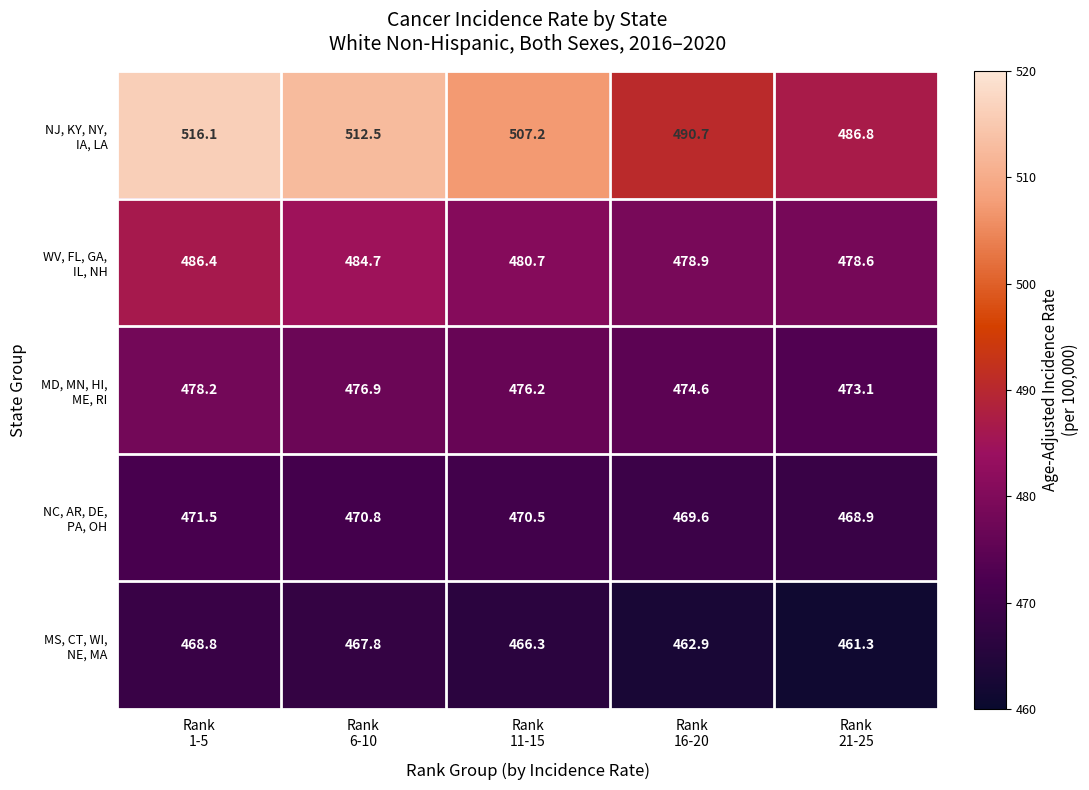

What is the smallest value displayed?

461.3